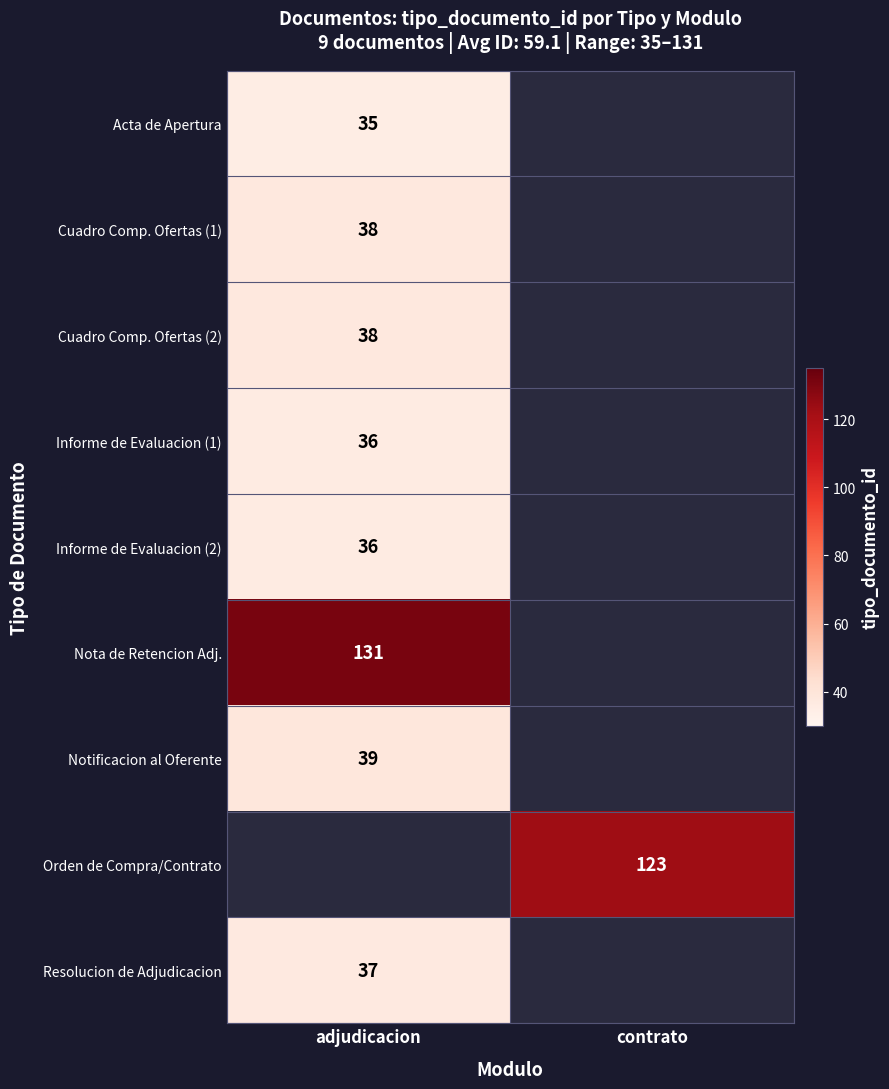

The Nota de Retencion Adj. series shows 218 at adjudicacion. True or false?

False